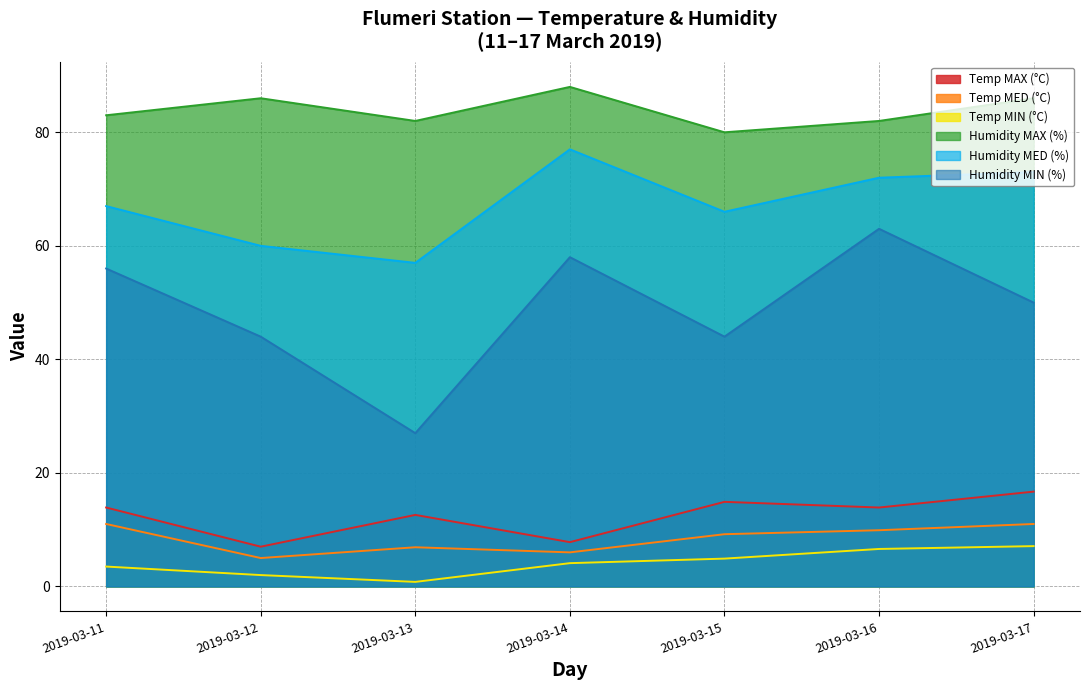

True or false: Temp MED (°C) and Humidity MIN (%) intersect in this chart.

False